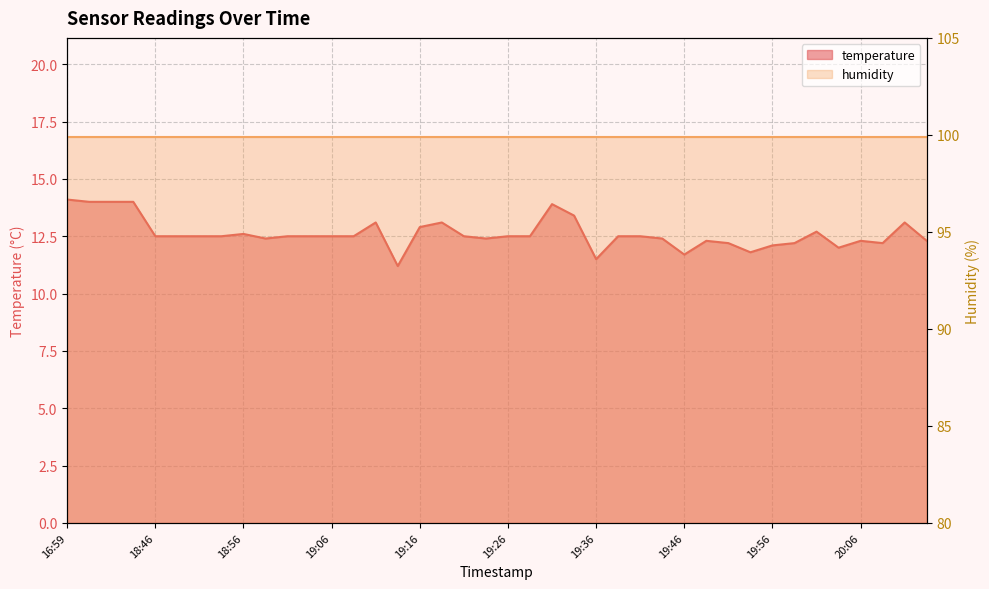

What is the value of the 22nd point from the left?

12.5